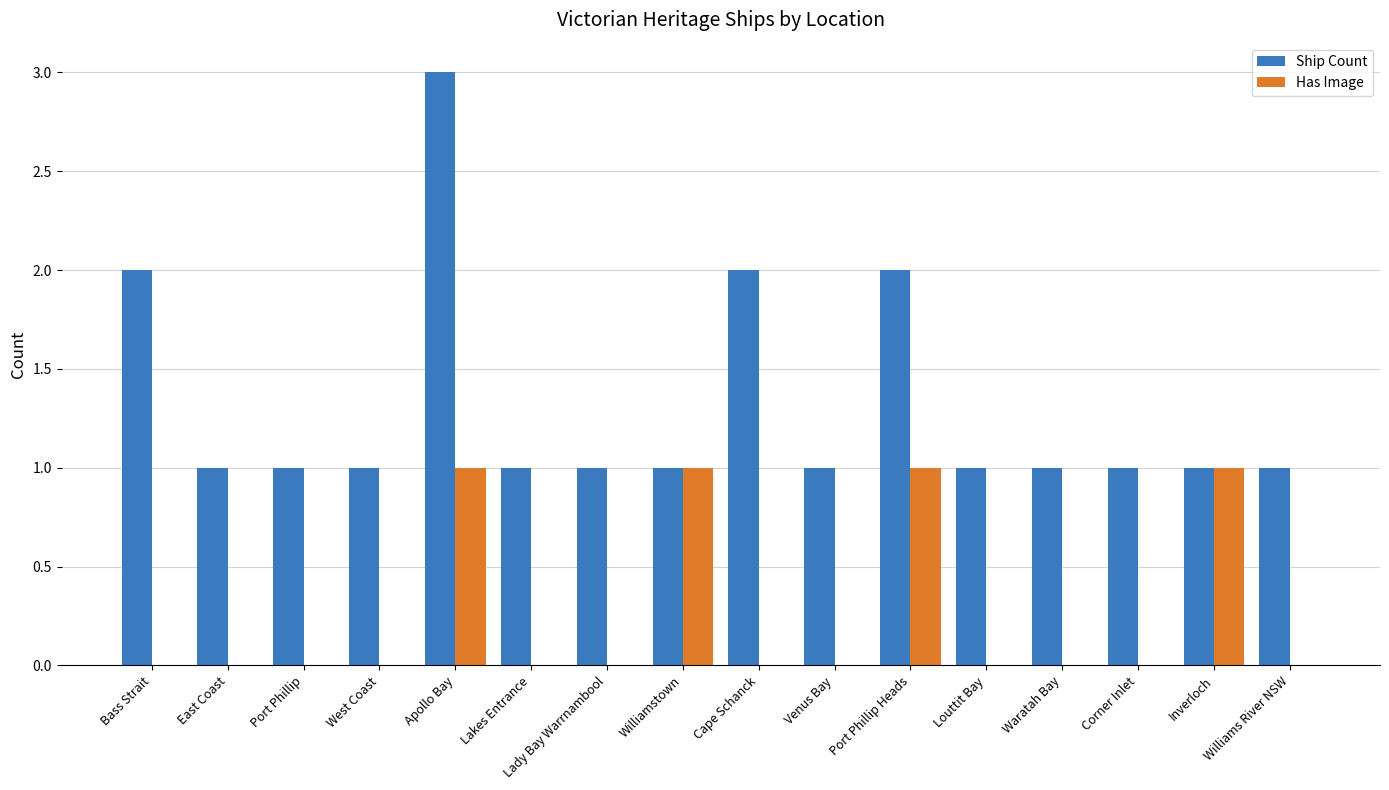

How many Has Image values are between 0 and 1?

16